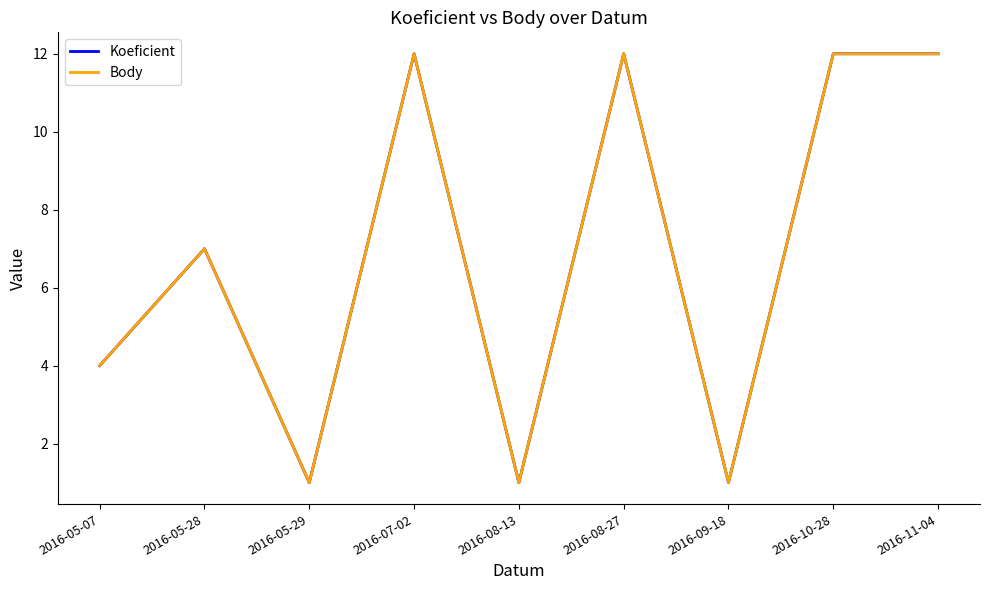

What is the label of the 4th point from the right?

2016-08-27